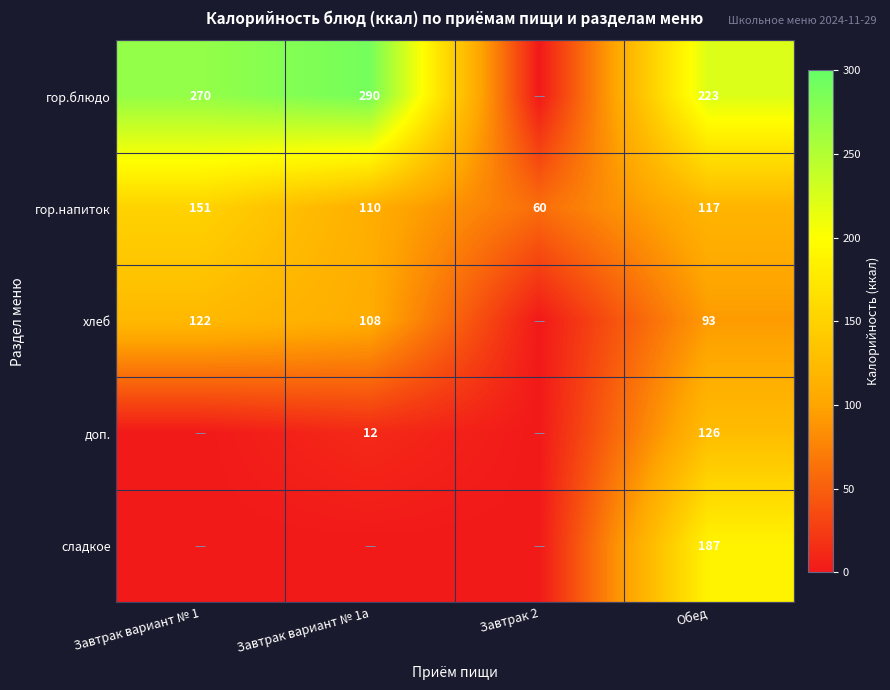

What is the sum of the хлеб values at Завтрак вариант № 1 and Завтрак вариант № 1а?

230